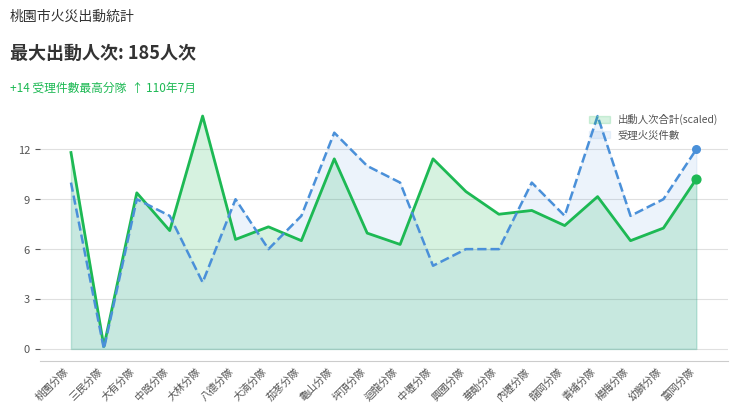

Which series has the largest Y range (max minus min)?

受理火災件數